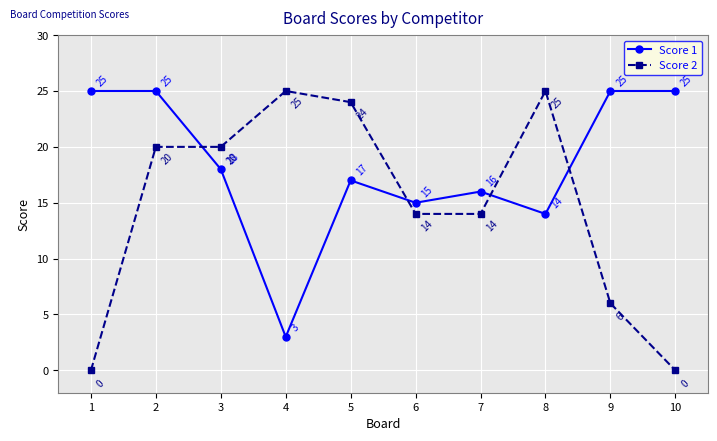

What is the sum of the Score 1 values at 1 and 3?

43